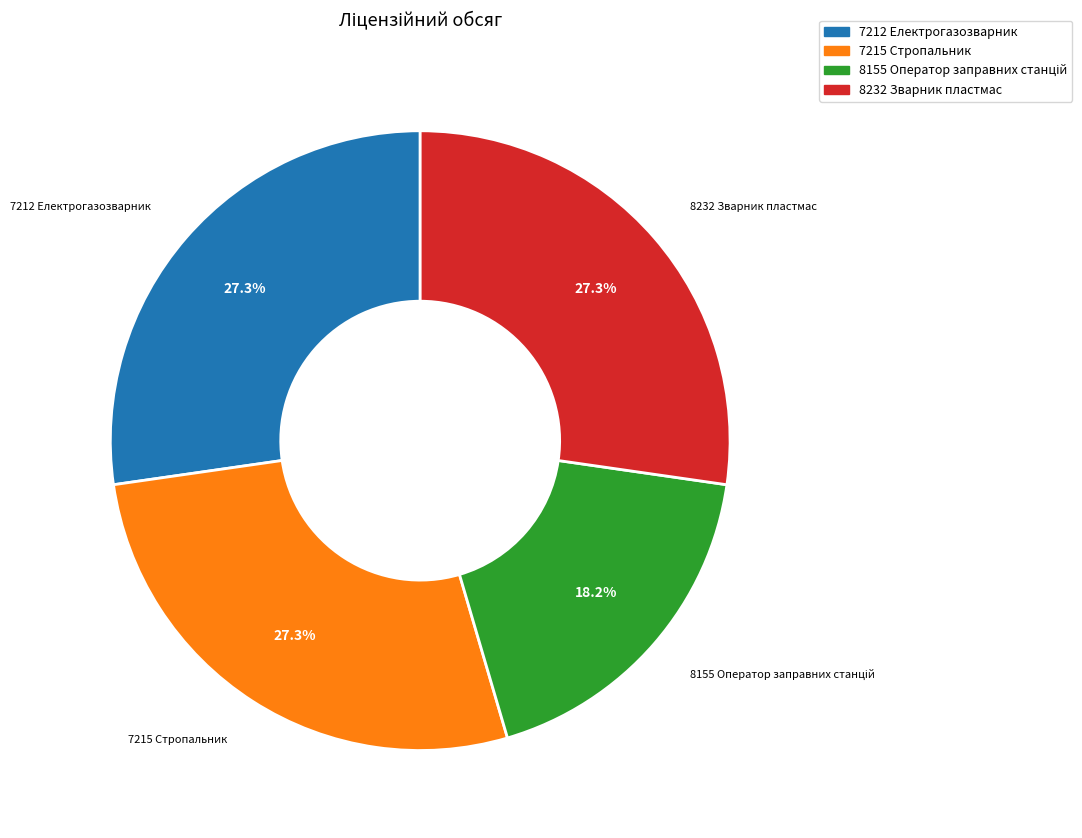

Count the number of slices in the pie.

4